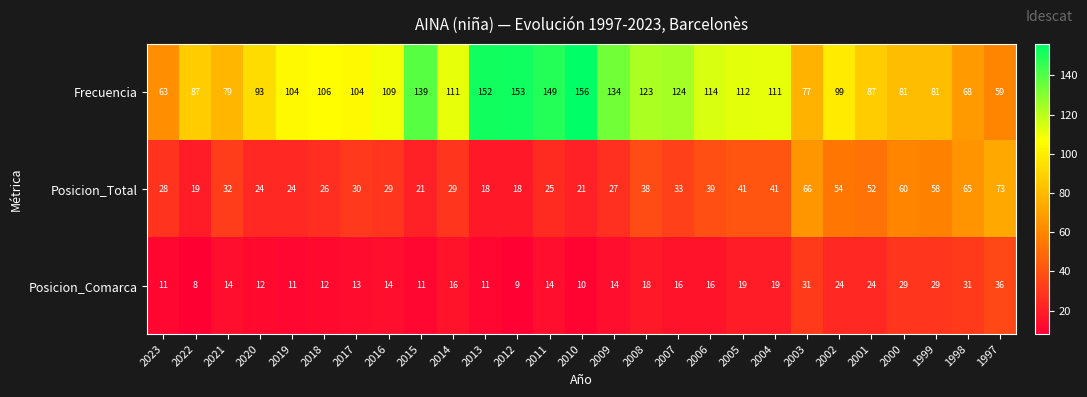

What value does the Posicion_Comarca series have at 2013?

11